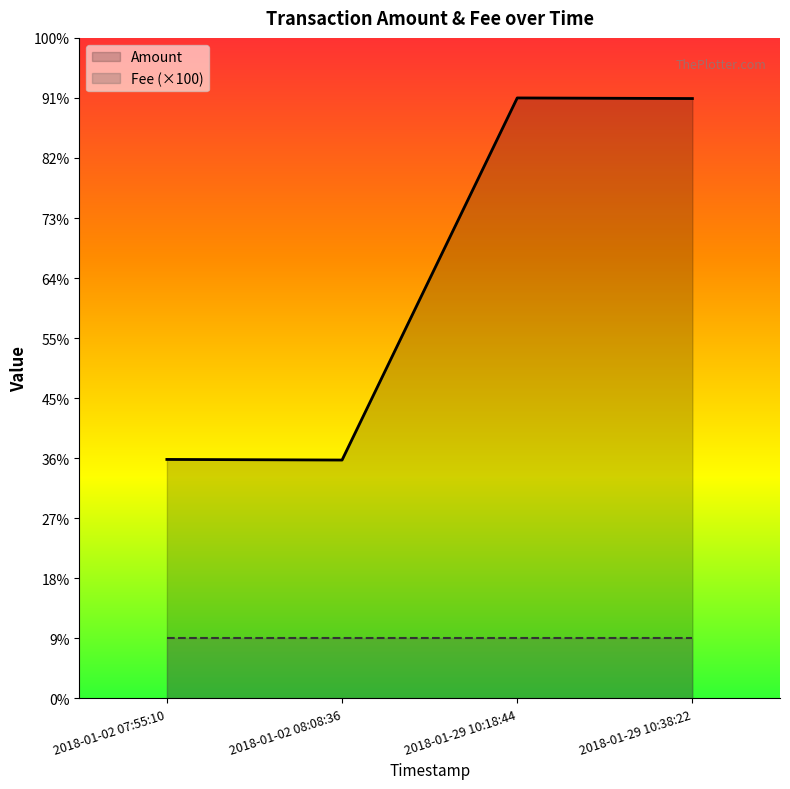

How many lines are shown in the chart?

2